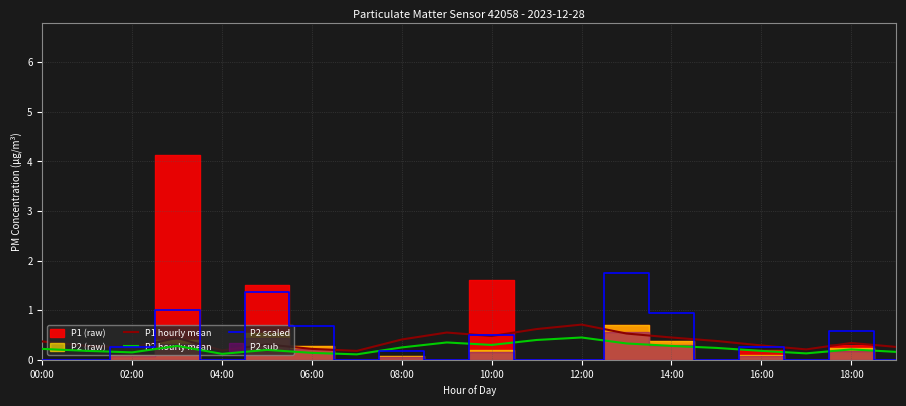

At 00:00, list the series in order from smallest to largest.

P2 scaled, P2 hourly mean, P1 hourly mean